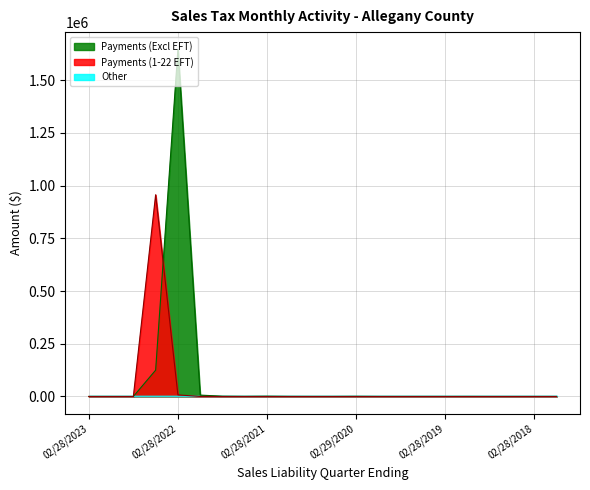

Which series has the largest total across all categories?

Payments (Excl EFT)